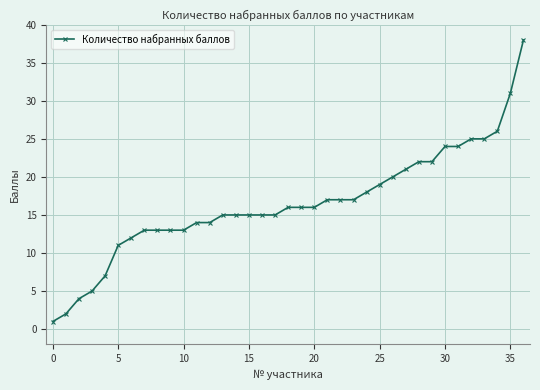

What is the maximum value shown in the chart?

38